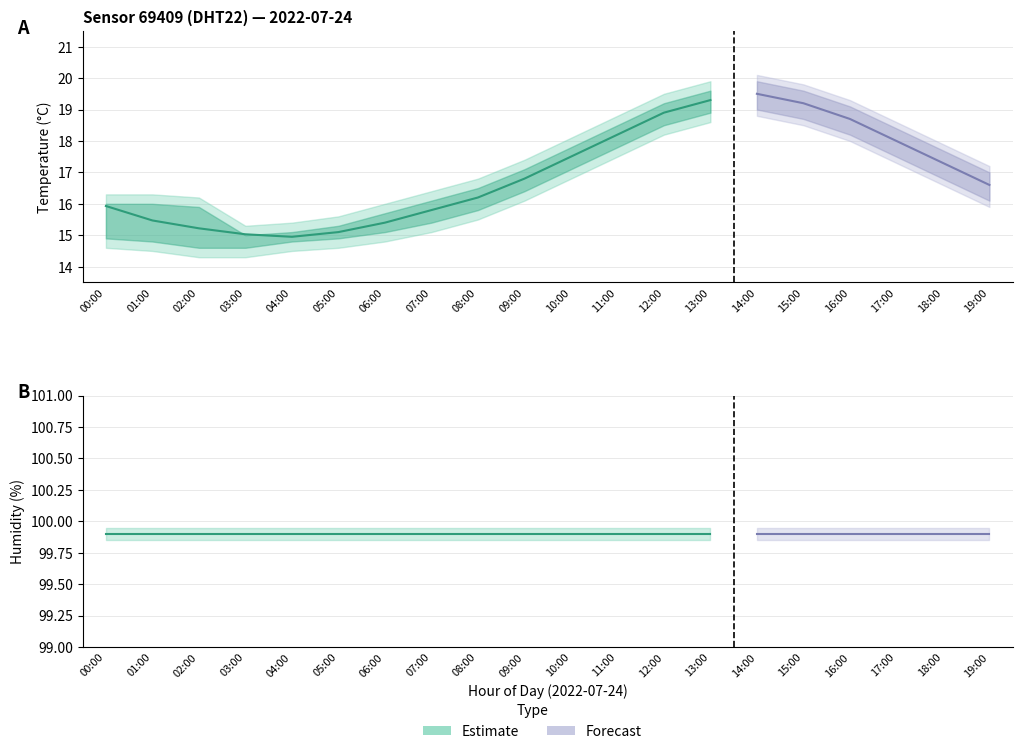

What is the spread (max minus min) of values at 14:00?

81.1